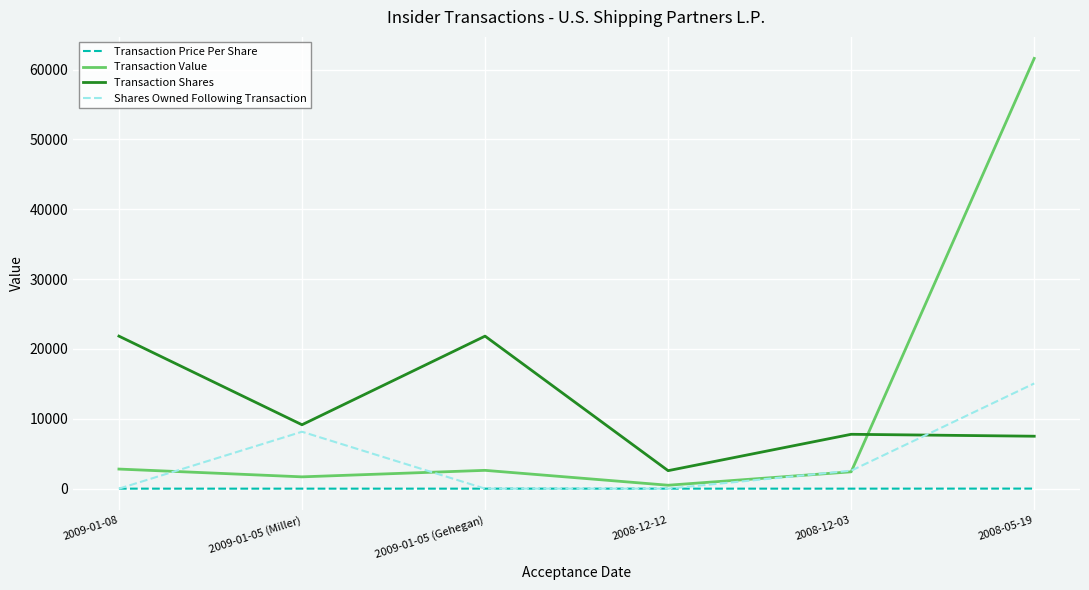

What are all the series names shown in the legend?

Transaction Price Per Share, Transaction Value, Transaction Shares, Shares Owned Following Transaction